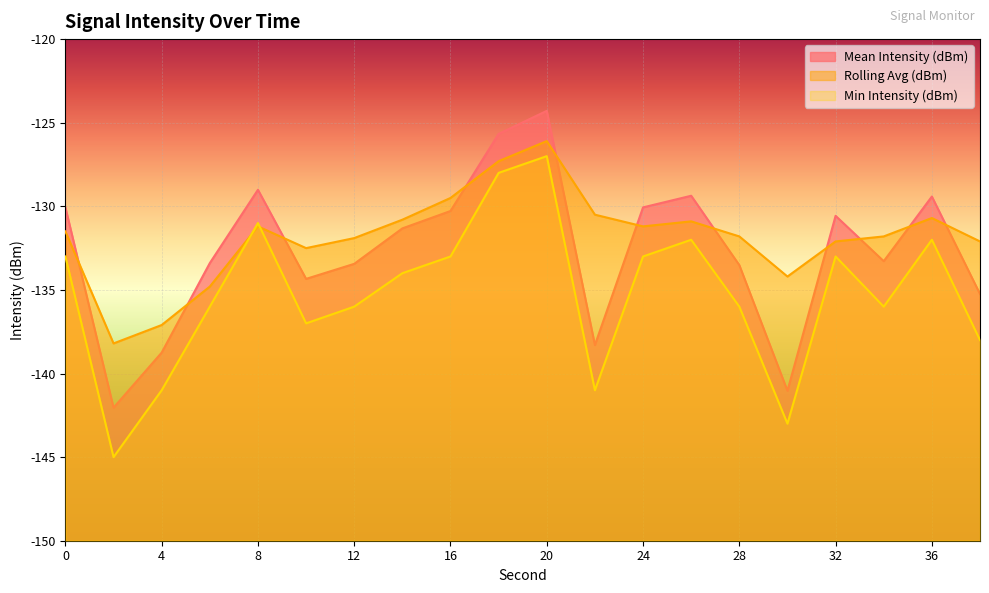

Which label corresponds to the largest value in the chart?

20